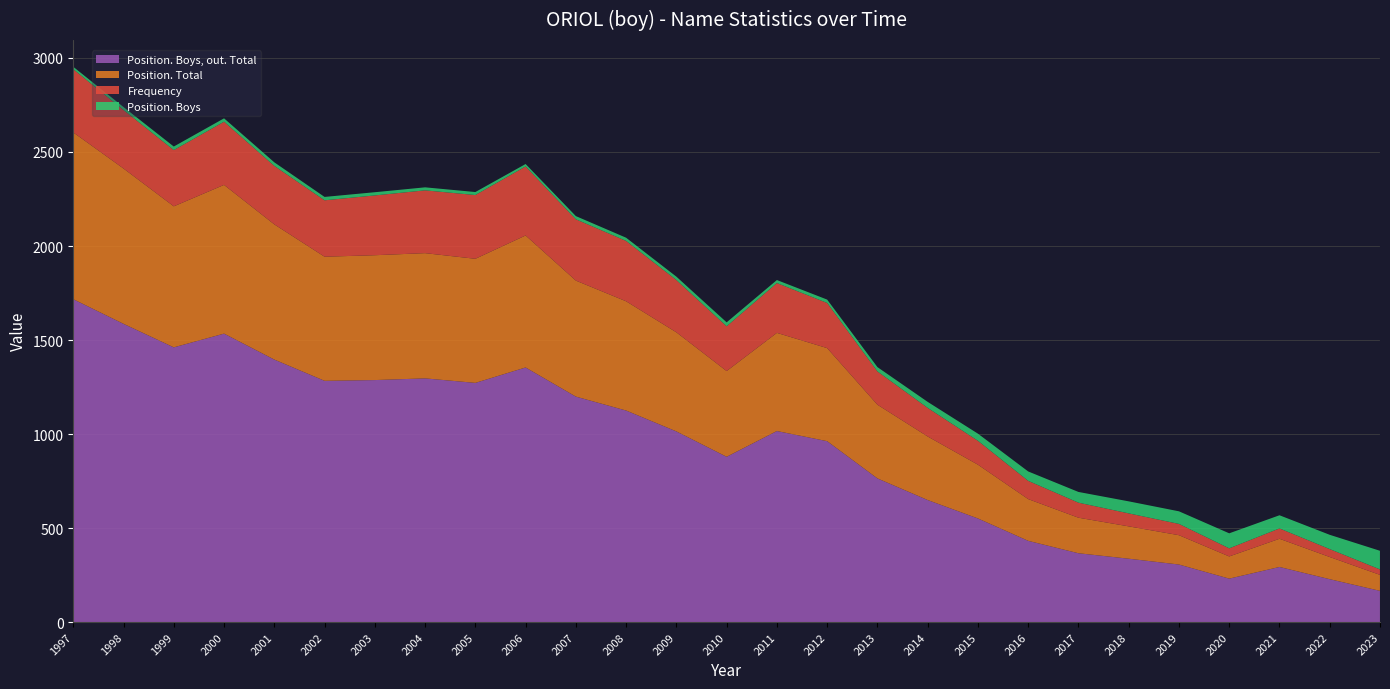

Reading left to right, what are all the values shown in this chart?

Position. Boys, out. Total: 1997=1717	1998=1586	1999=1461	2000=1534	2001=1396	2002=1283	2003=1287	2004=1296	2005=1272	2006=1354	2007=1199	2008=1125	2009=1014	2010=879	2011=1016	2012=962	2013=764	2014=649	2015=551	2016=432	2017=366	2018=337	2019=306	2020=231	2021=293	2022=228	2023=166
Position. Total: 1997=887	1998=826	1999=750	2000=791	2001=719	2002=660	2003=664	2004=666	2005=660	2006=702	2007=617	2008=581	2009=527	2010=456	2011=522	2012=495	2013=392	2014=338	2015=286	2016=222	2017=189	2018=172	2019=156	2020=118	2021=150	2022=118	2023=85
Frequency: 1997=336	1998=311	1999=299	2000=336	2001=311	2002=300	2003=318	2004=334	2005=339	2006=367	2007=326	2008=321	2009=278	2010=238	2011=265	2012=240	2013=177	2014=152	2015=127	2016=97	2017=80	2018=69	2019=60	2020=43	2021=55	2022=42	2023=29
Position. Boys: 1997=13	1998=16	1999=19	2000=18	2001=19	2002=18	2003=17	2004=16	2005=16	2006=13	2007=17	2008=17	2009=18	2010=21	2011=16	2012=18	2013=23	2014=32	2015=38	2016=50	2017=57	2018=64	2019=67	2020=80	2021=70	2022=76	2023=99